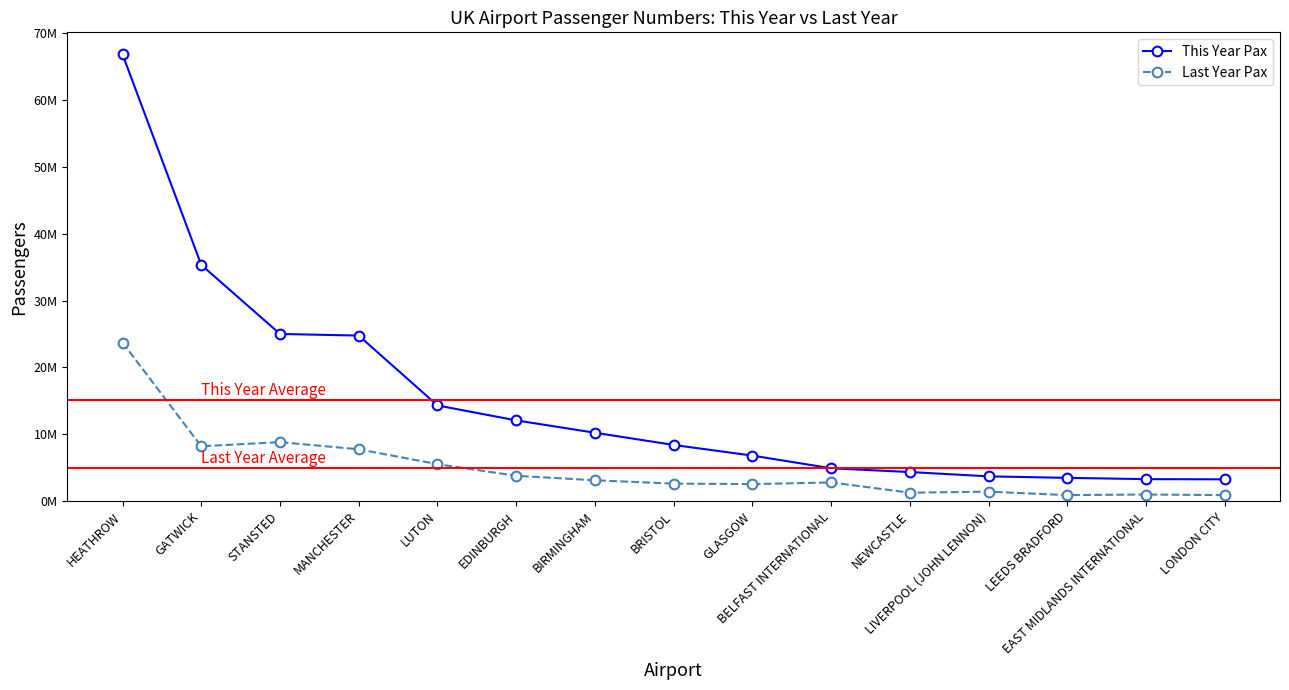

Does the chart have visible grid lines?

No